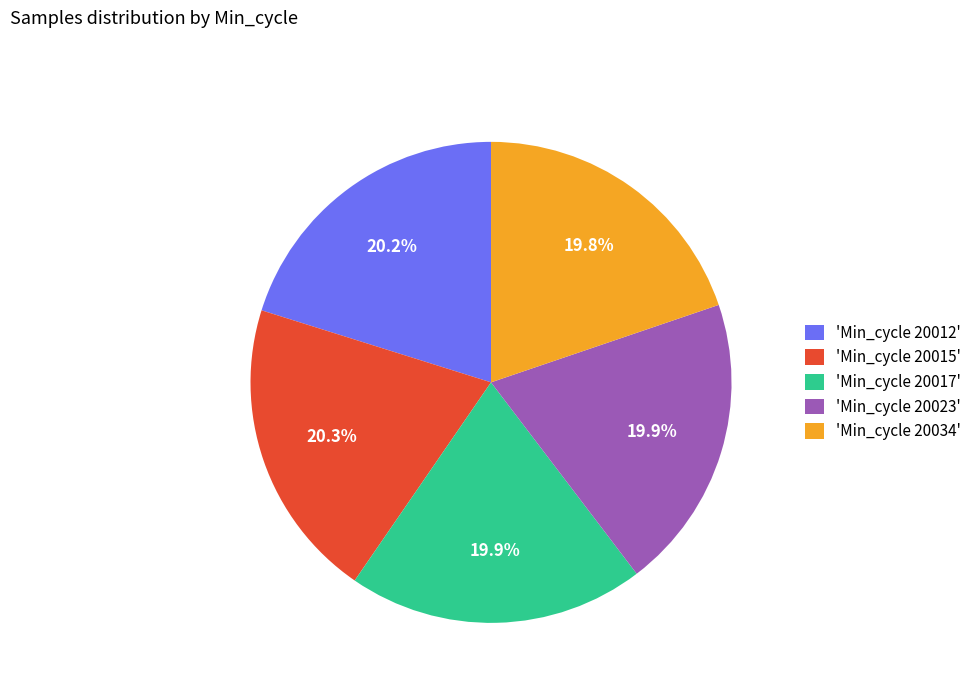

Is there any slice that represents more than half of the pie?

No